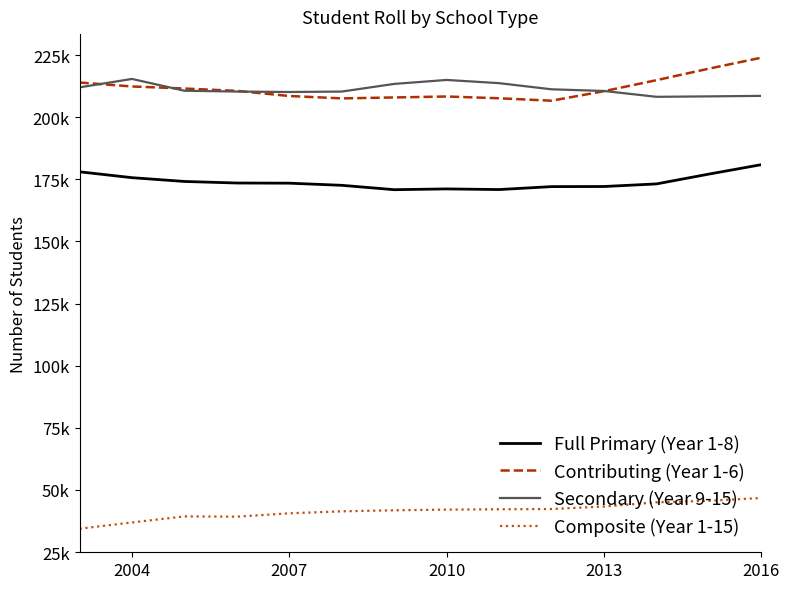

Does the chart display data point markers on the line(s)?

No